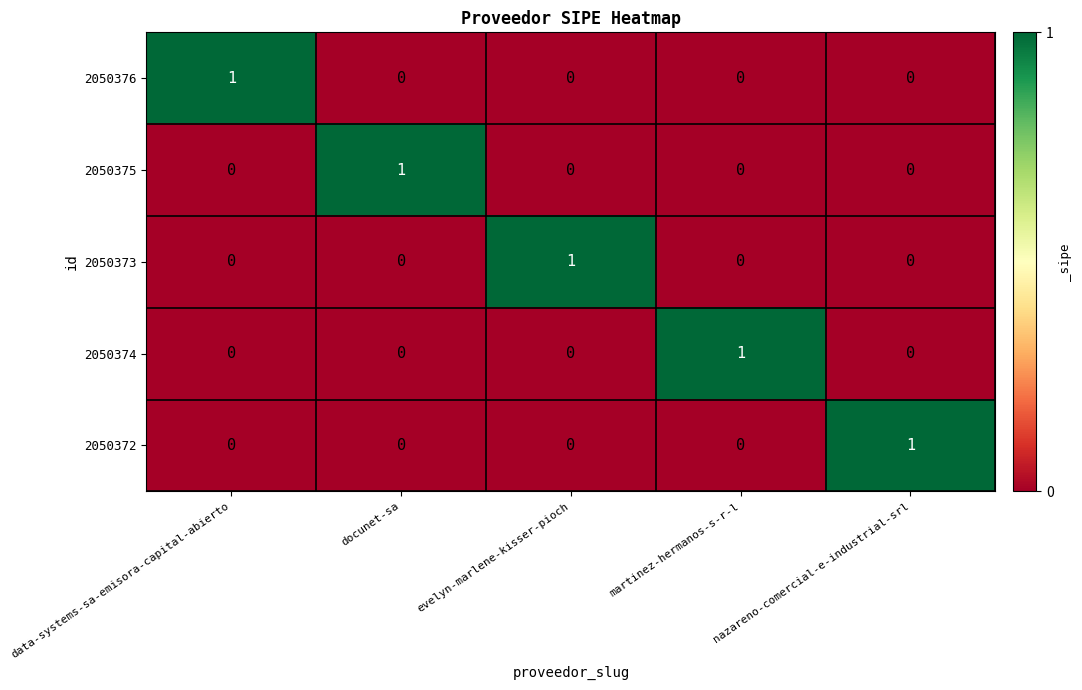

Count the number of data series in this chart.

5